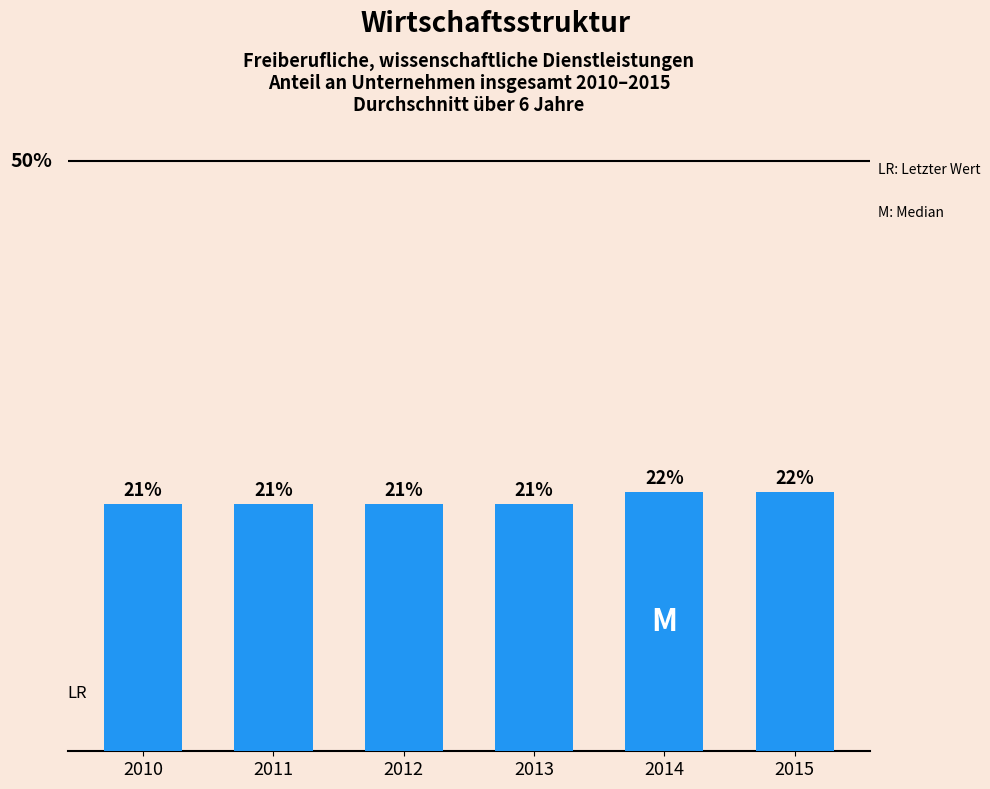

What is the minimum value shown in the chart?

21